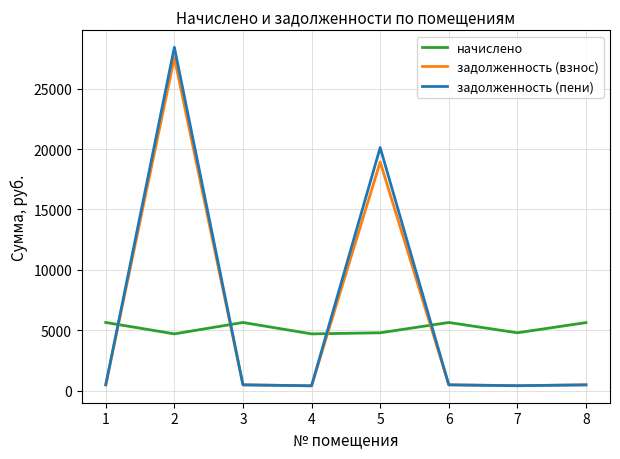

Which series has the largest total across all categories?

задолженность (пени)